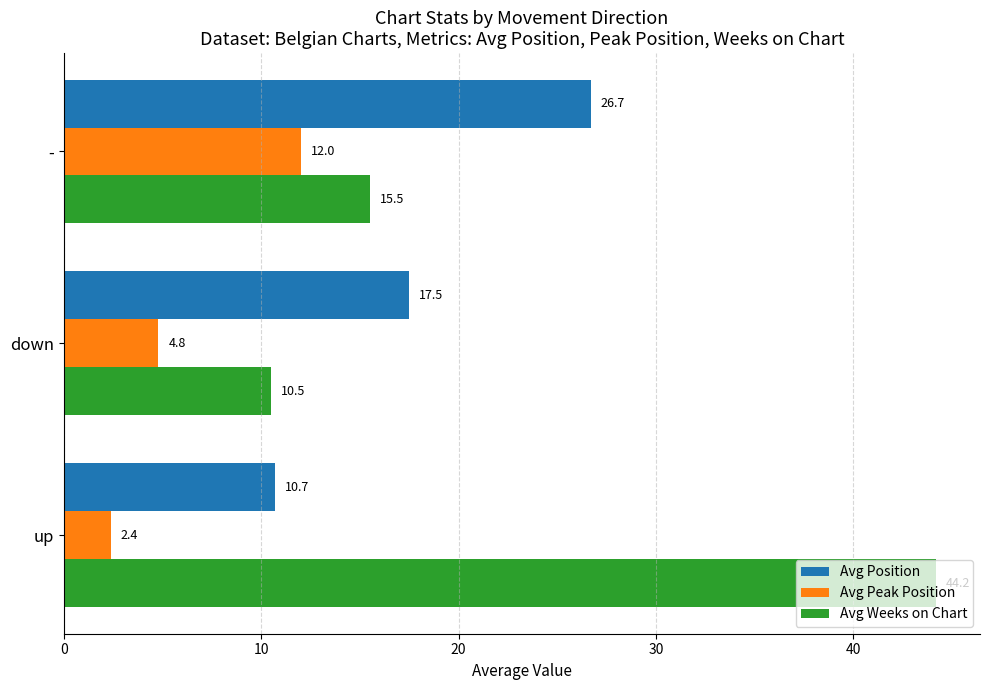

True or false: Avg Weeks on Chart has a value of 44.2 at up.

True